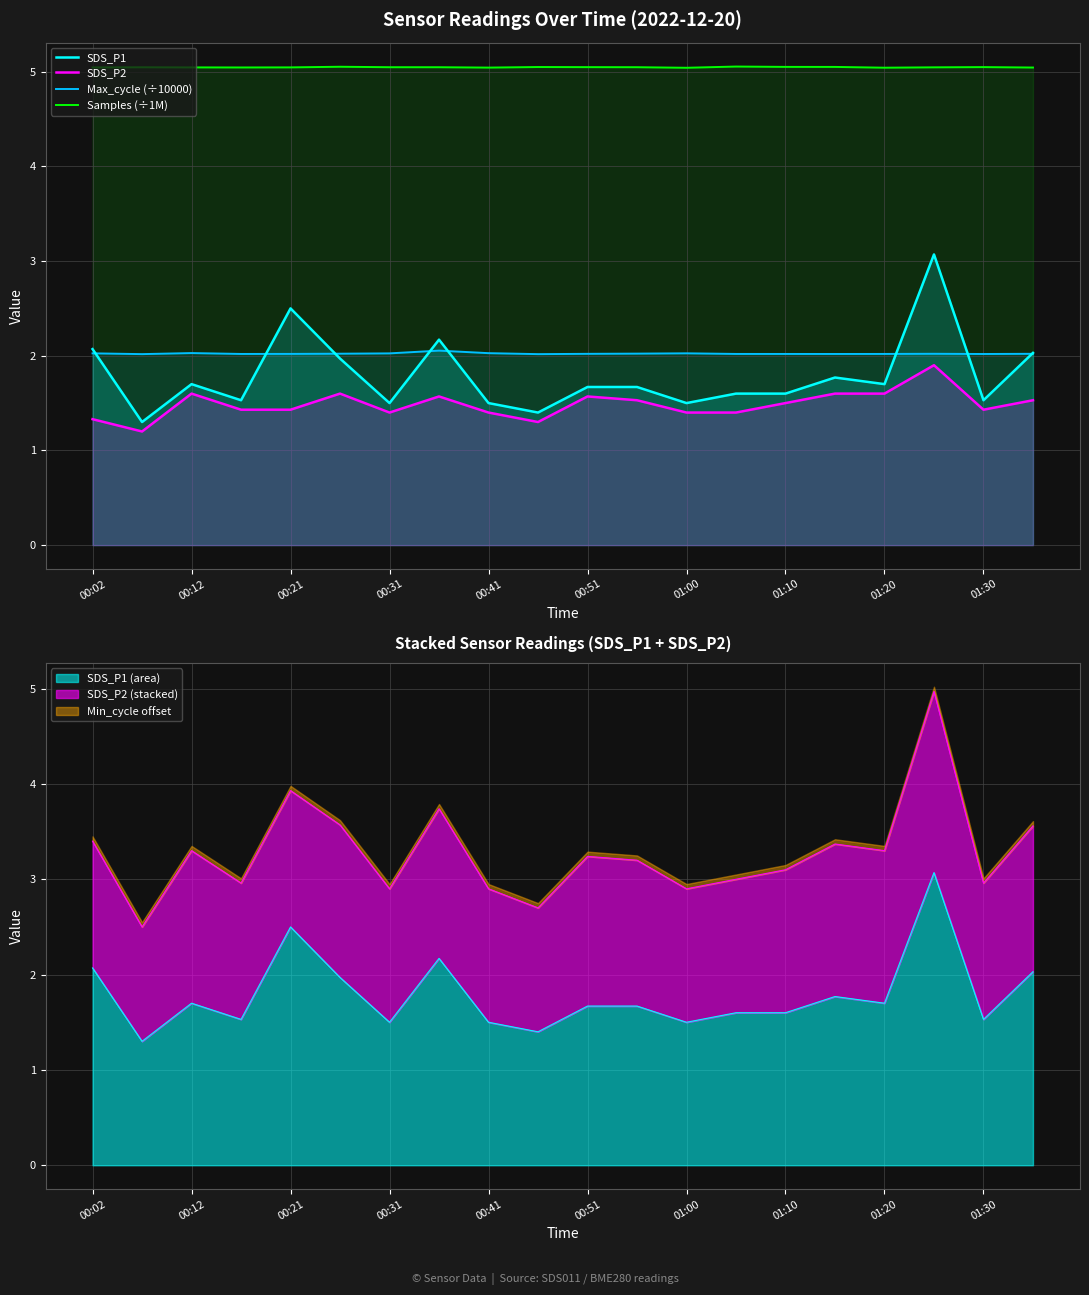

What is the value of the SDS_P1 point at the 4th from the left?

1.5